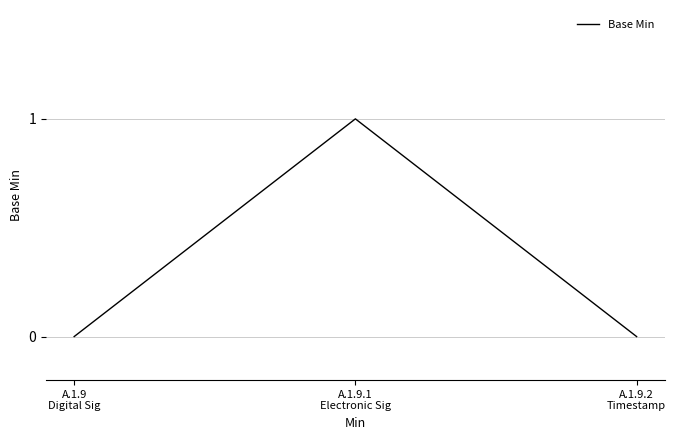

Reading right to left, extract all data points from this chart.

A.1.9.2
Timestamp=0	A.1.9.1
Electronic Sig=1	A.1.9
Digital Sig=0